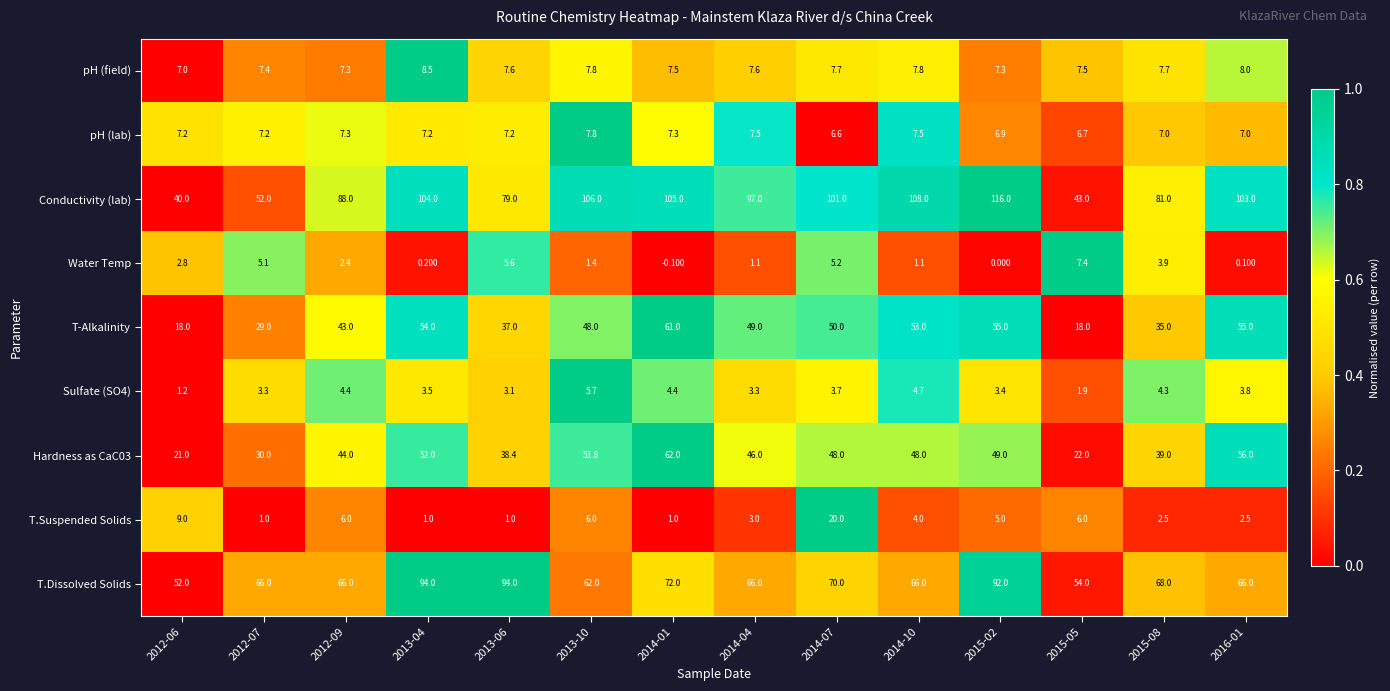

How many series are shown in this chart?

9